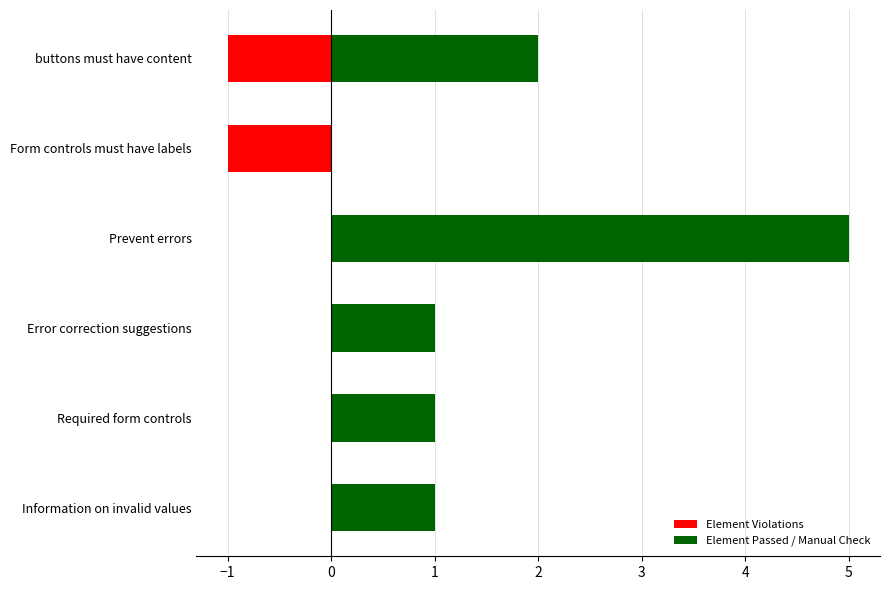

What is the approximate value of Element Passed / Manual Check at buttons must have content?

2